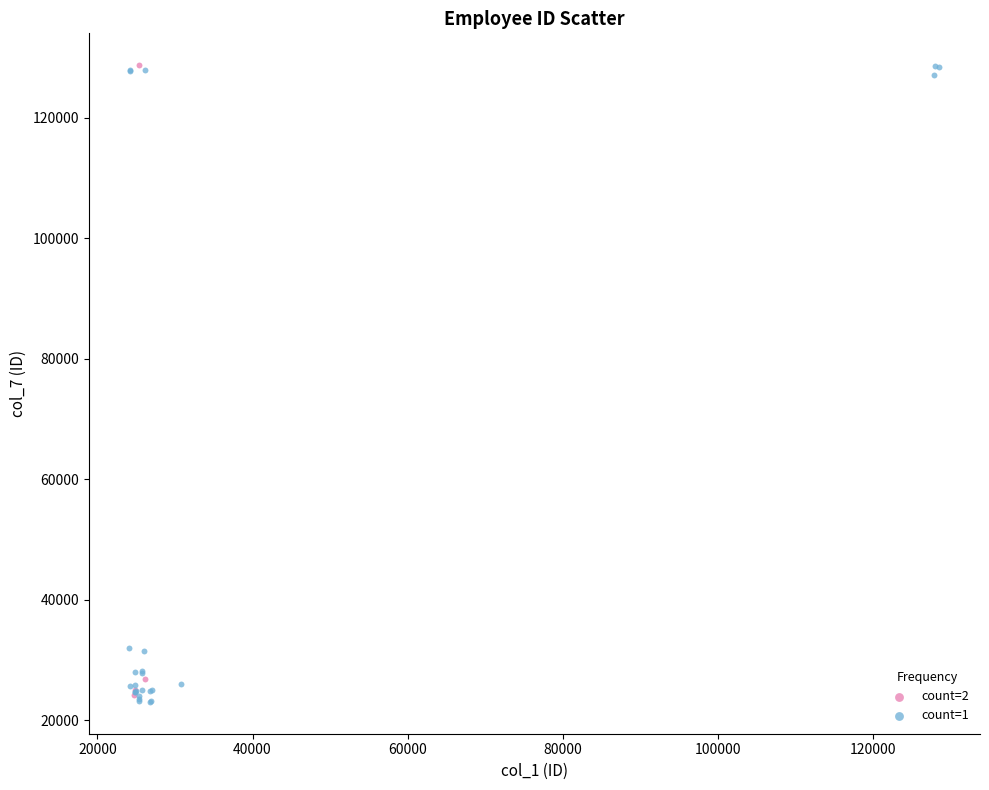

Which series has the largest Y range (max minus min)?

count=1